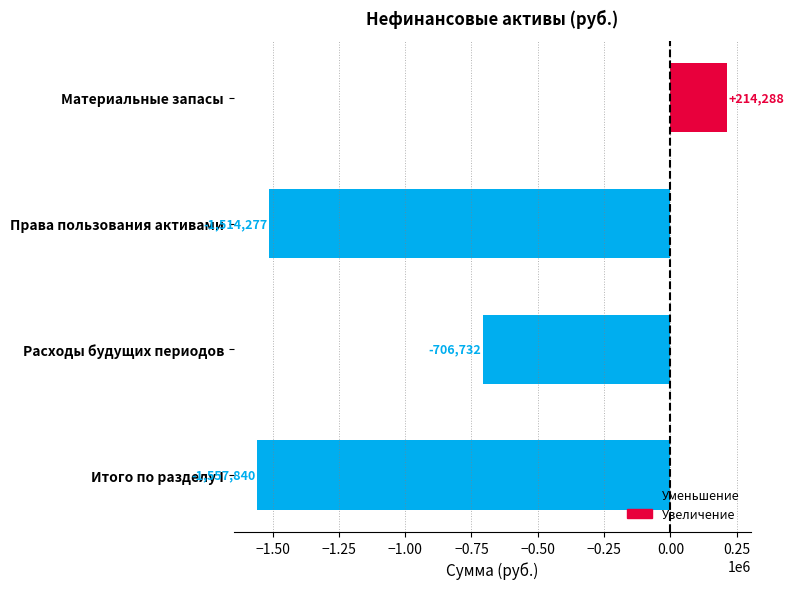

What is the value of the 2nd bar from the top?

-1514277.4